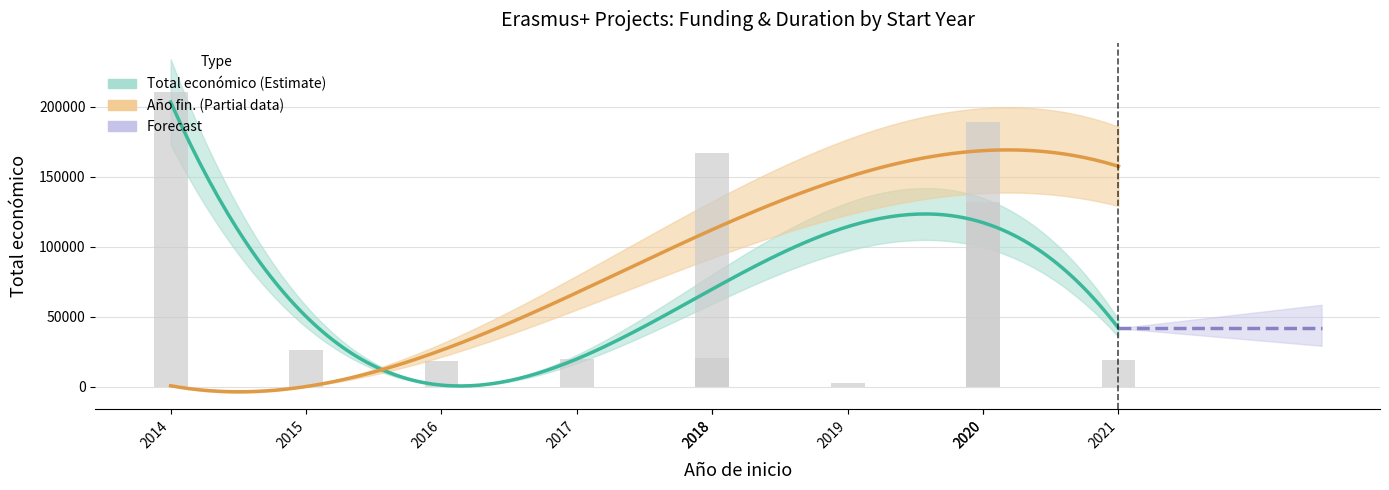

Where is the data nearest to the value 106602?

2020